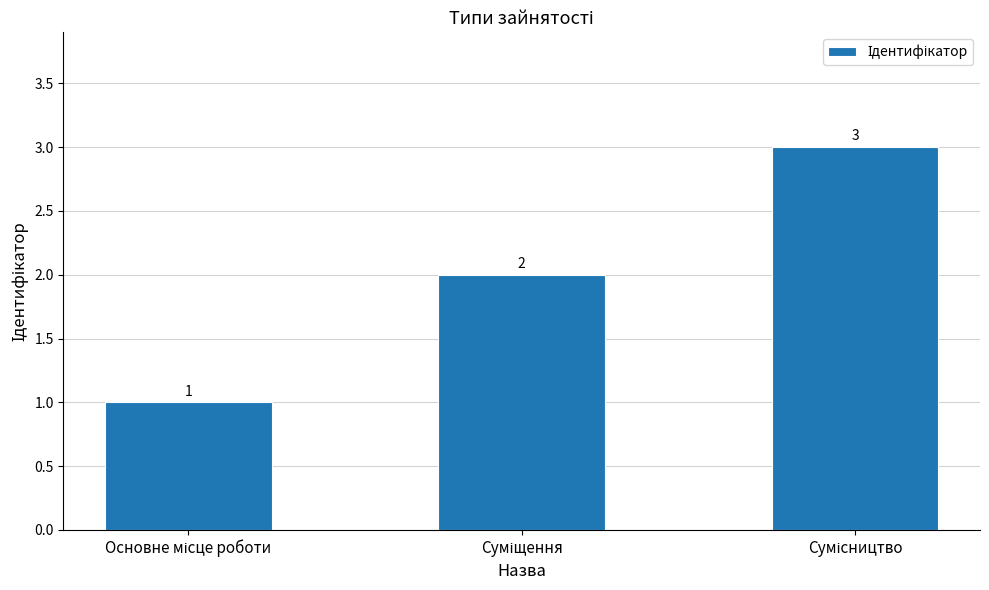

How many values are between 1 and 3?

3